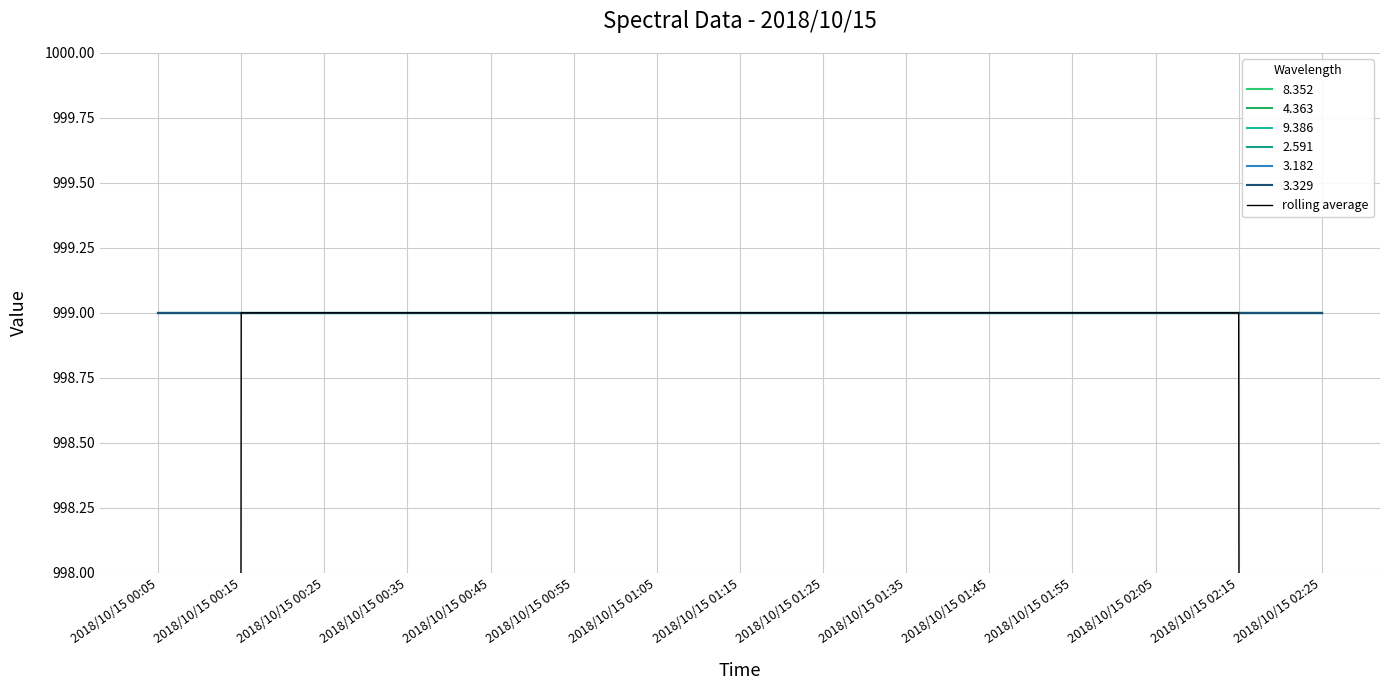

What is the sum of all values?

14319